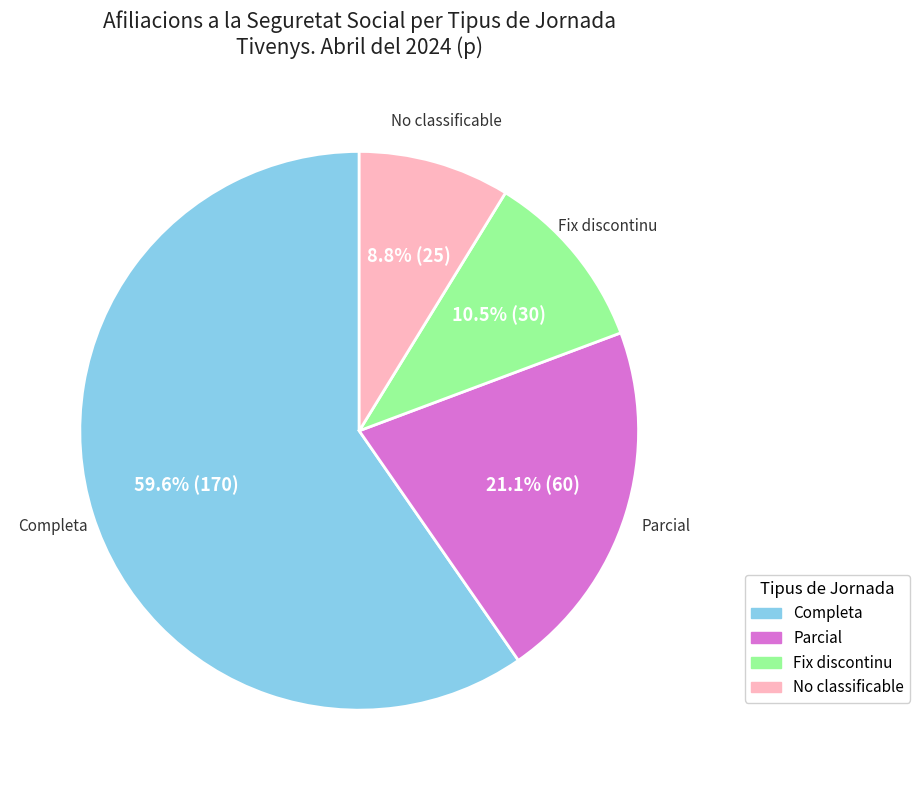

To the nearest percent, what is the average slice percentage?

25%